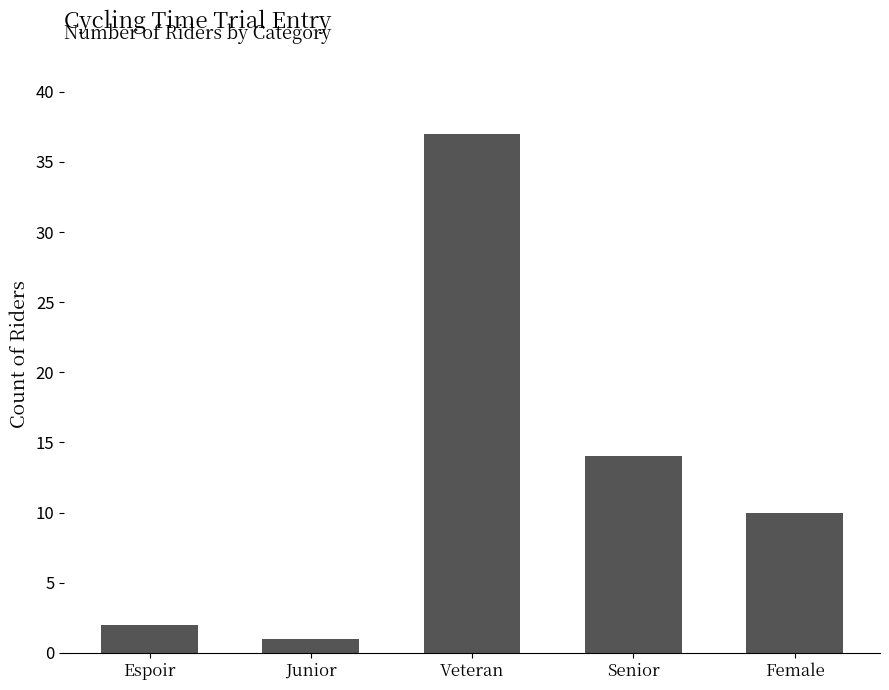

True or false: the data shows 6 at Female.

False